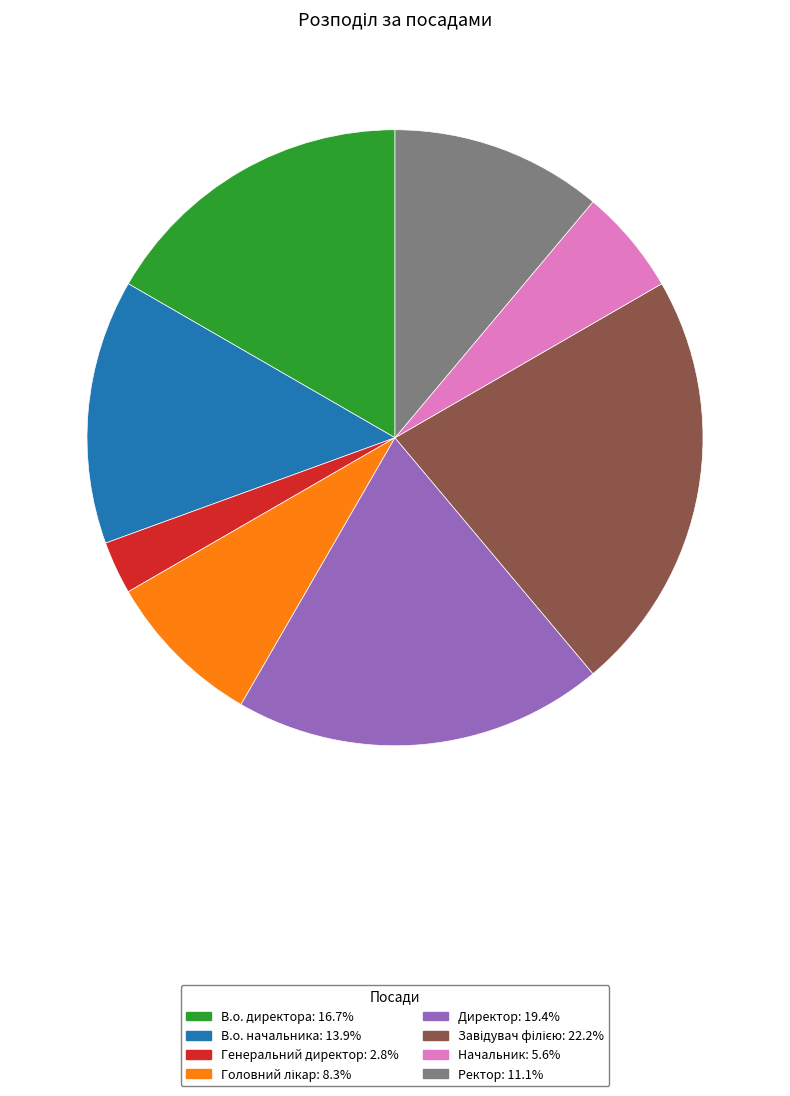

How many segments does this pie chart have?

8